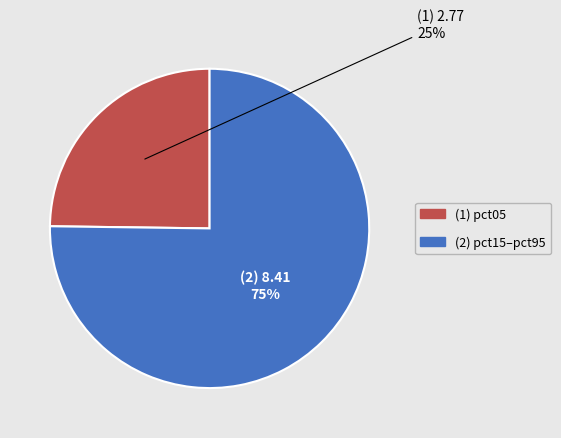

Does any single category account for the majority?

Yes